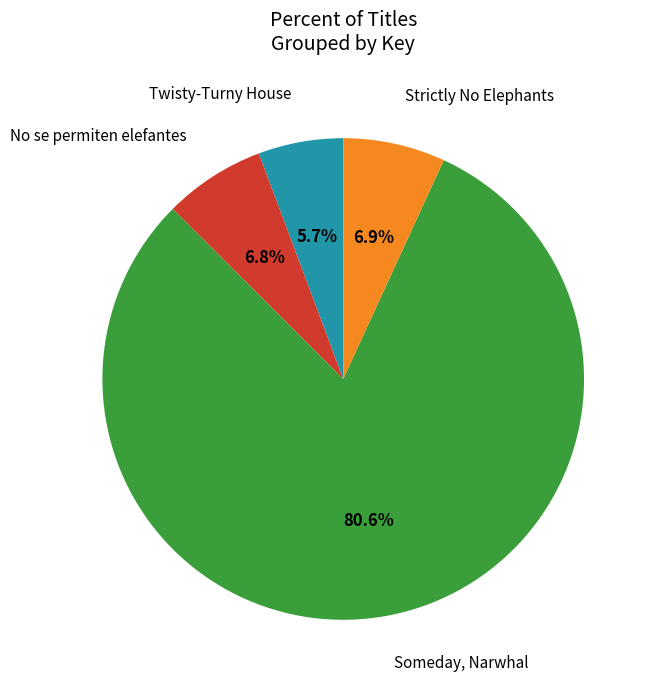

How many slices are in this pie chart?

4